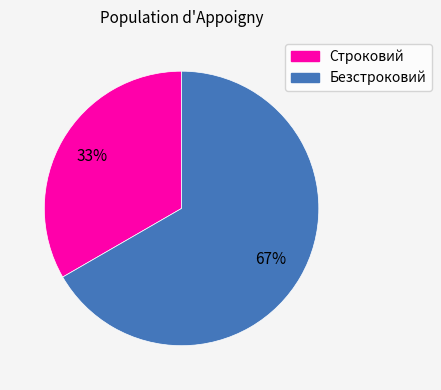

Between Безстроковий and Строковий, which is larger?

Безстроковий